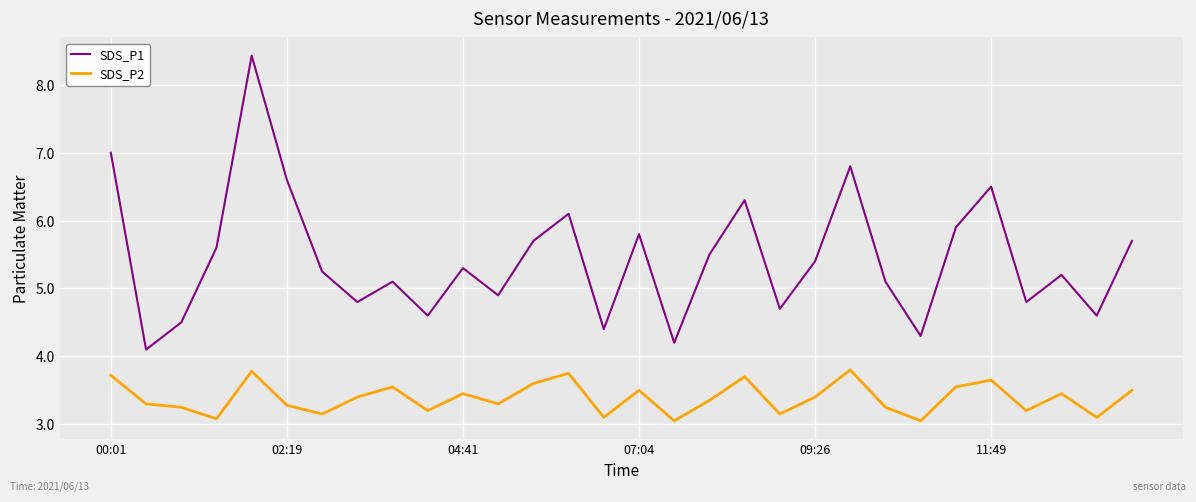

How many lines are shown in the chart?

2